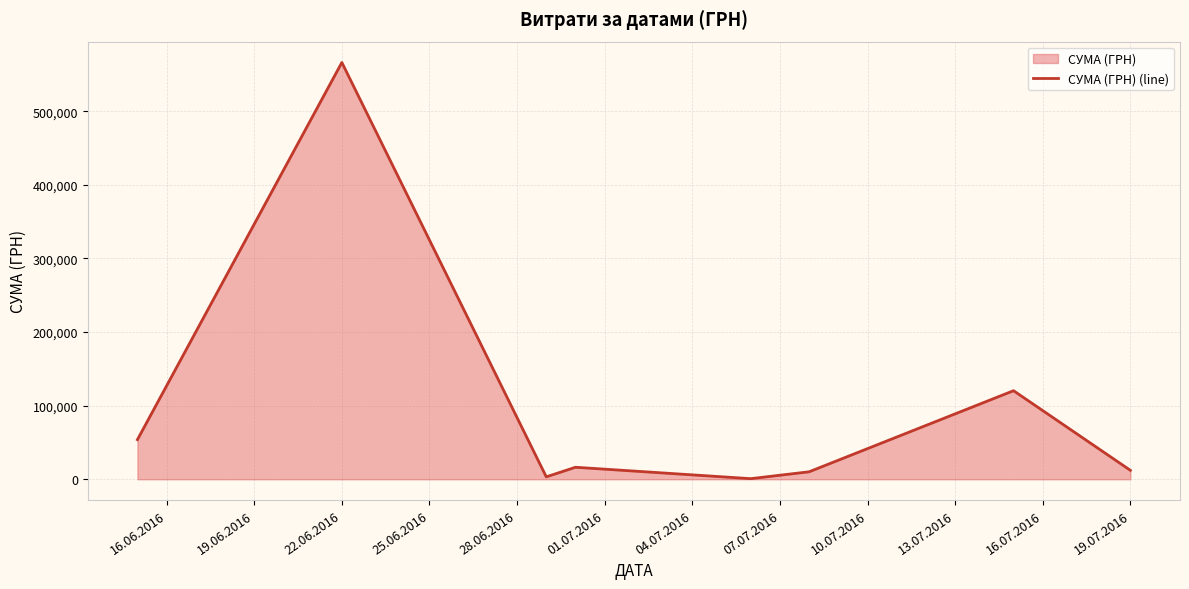

Is it true that the value at 22.06.2016 is 566290.6?

True